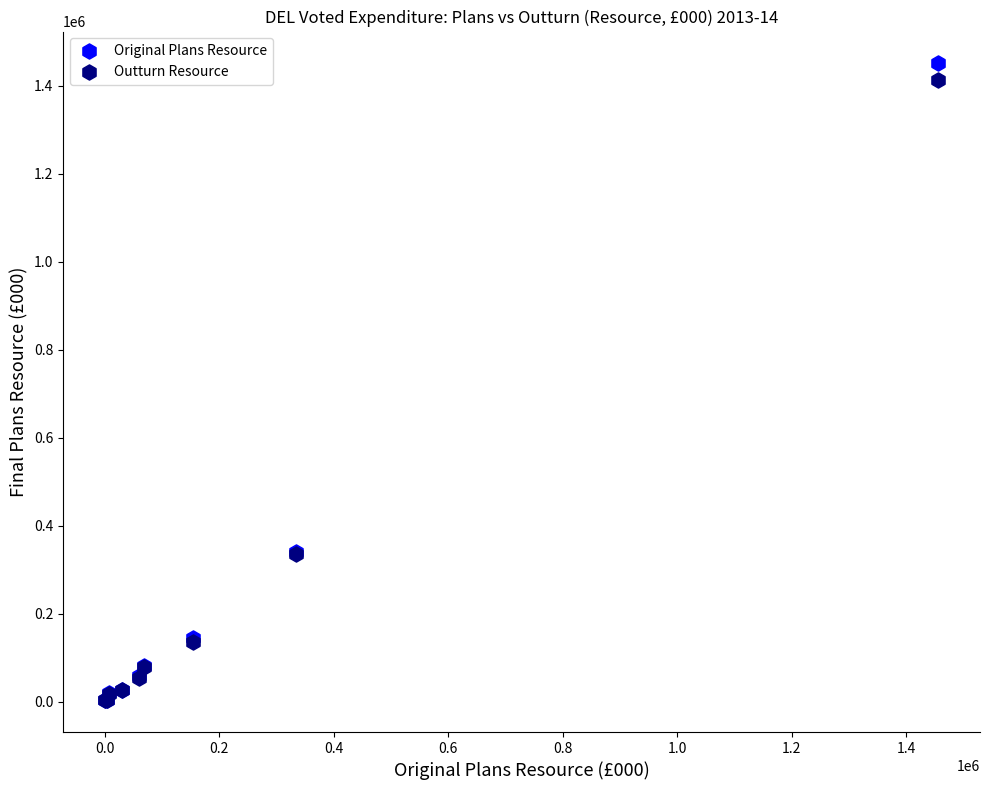

Which series contains the highest Y value?

Original Plans Resource